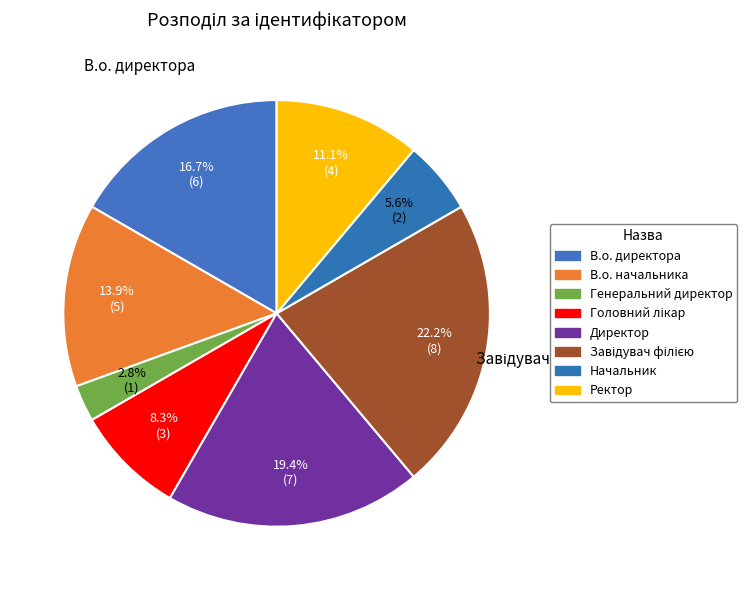

Which has a higher value, Завідувач філією or В.о. начальника?

Завідувач філією